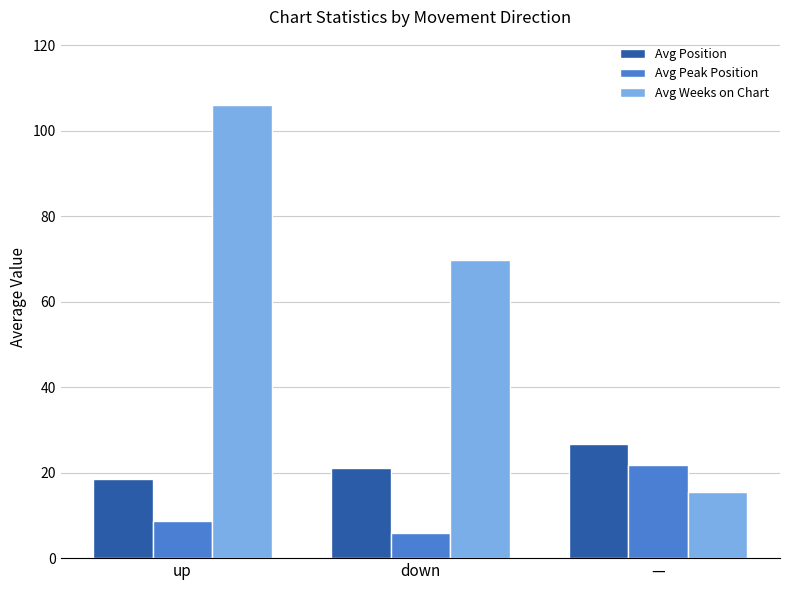

How many values in the Avg Peak Position series exceed 8?

2